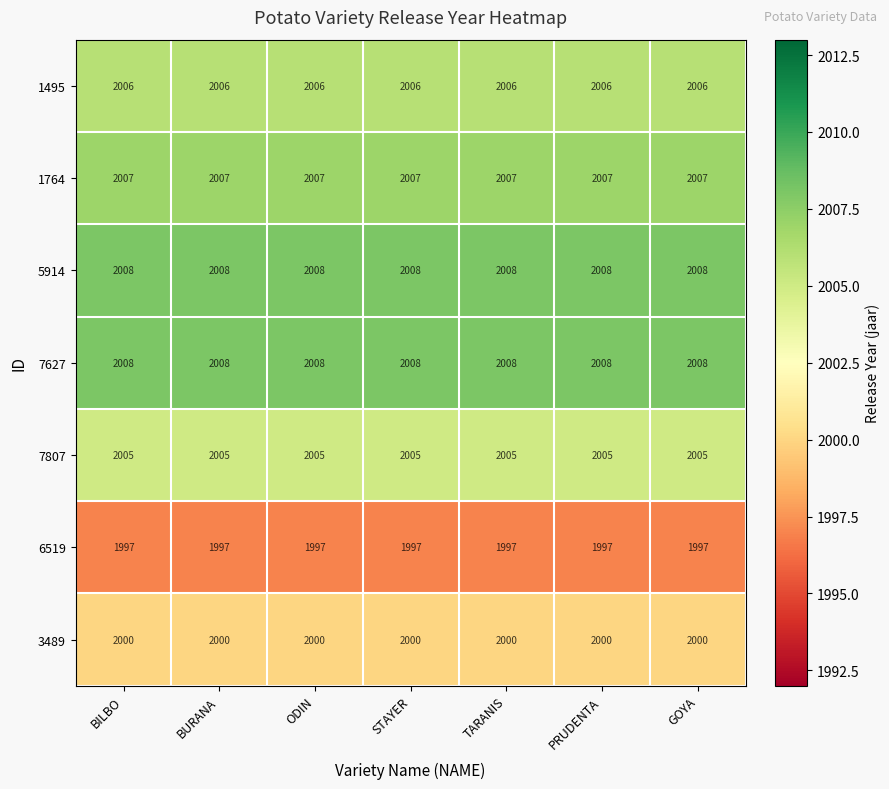

What is the sum of all 7807 values?

14035